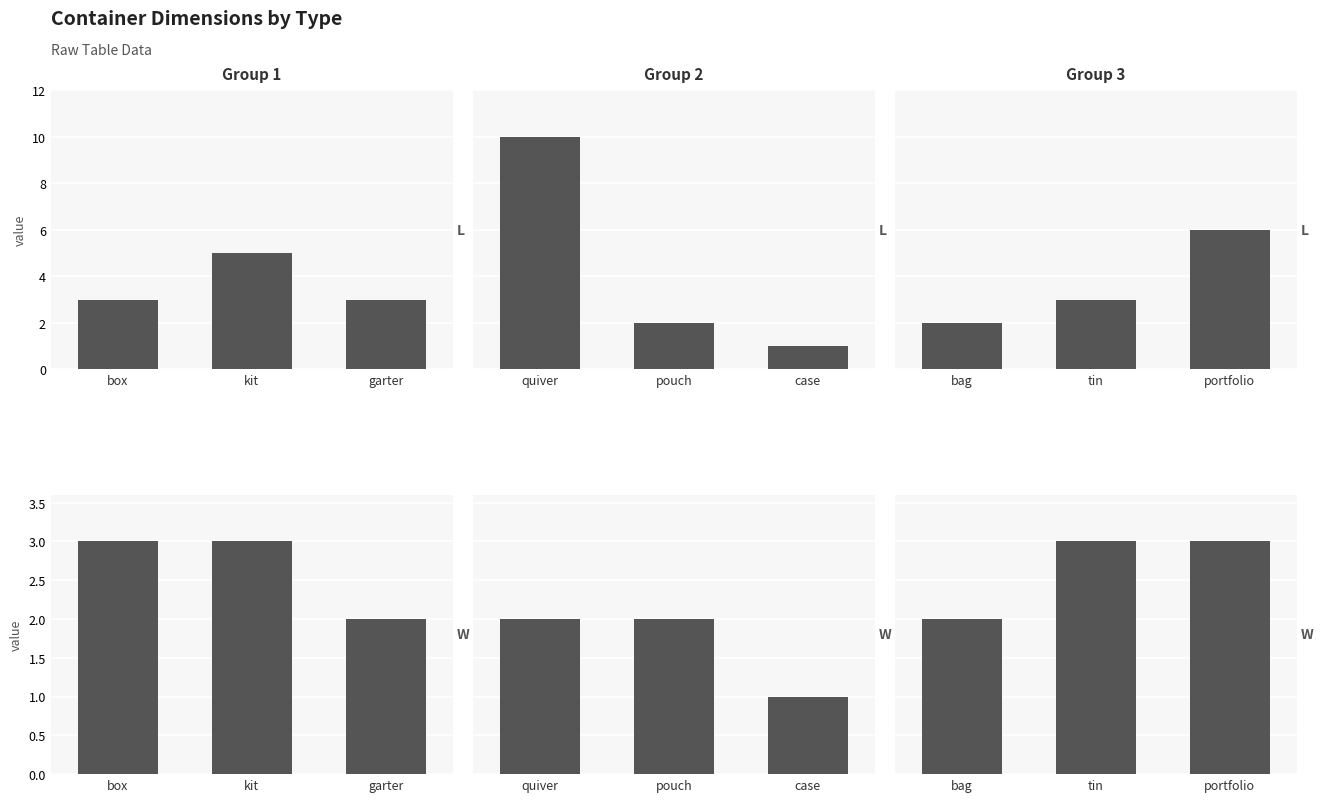

The value of L at tin is 5. True or false?

False